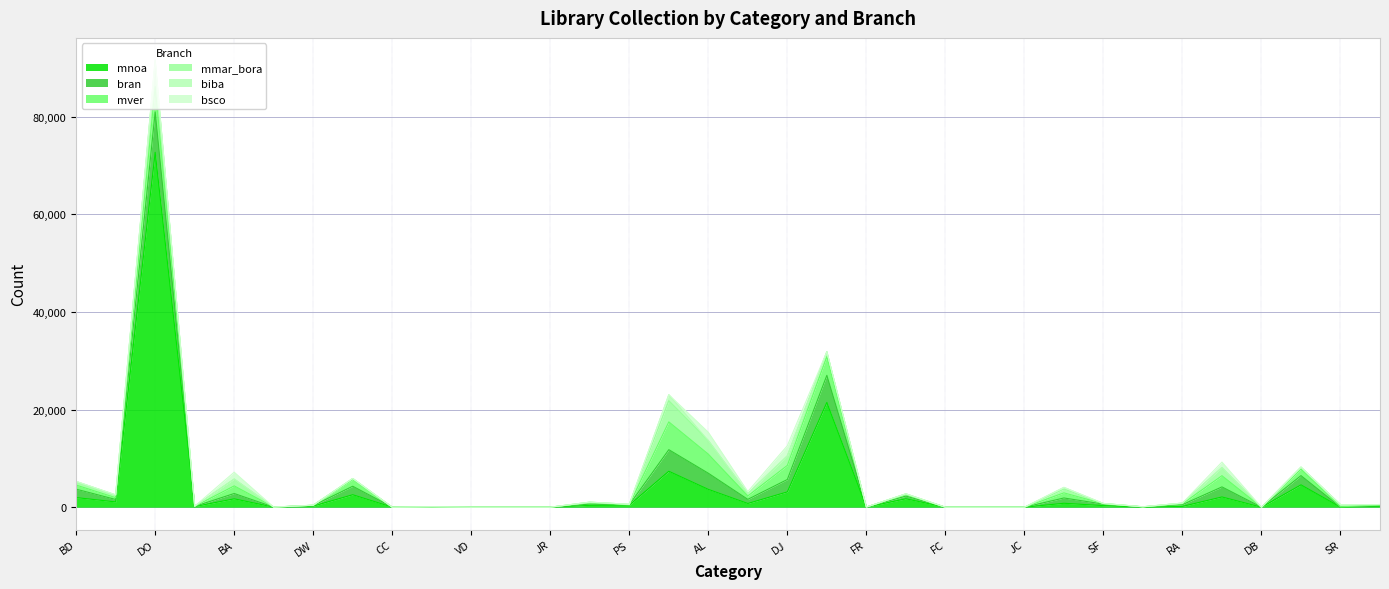

Is it true that bran equals 4192 at JC?

False